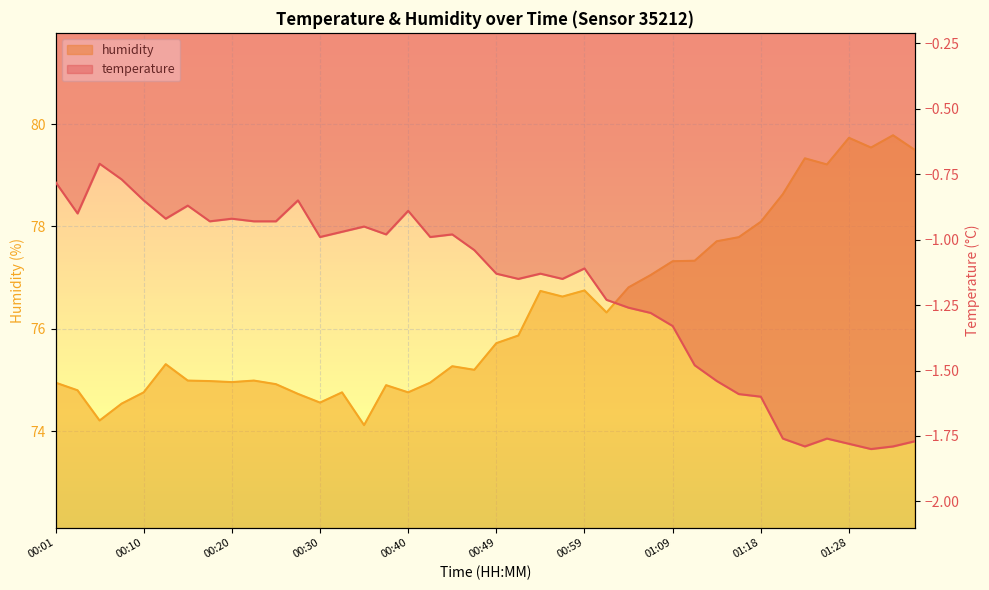

What is the difference between the second highest and minimum values in the temperature series?

1.0